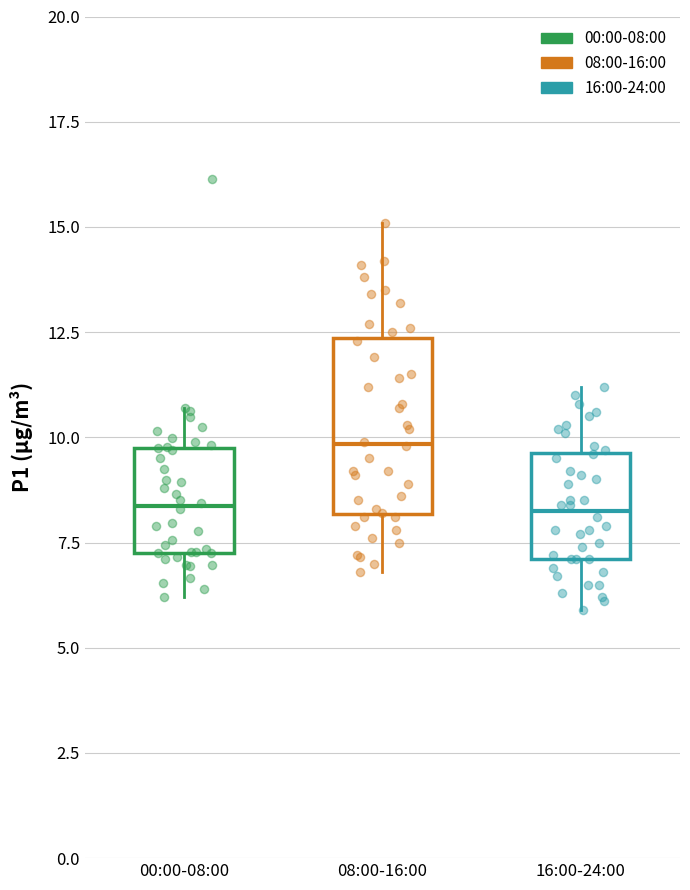

Which box is the tallest, from its lower edge to its upper edge?

08:00-16:00